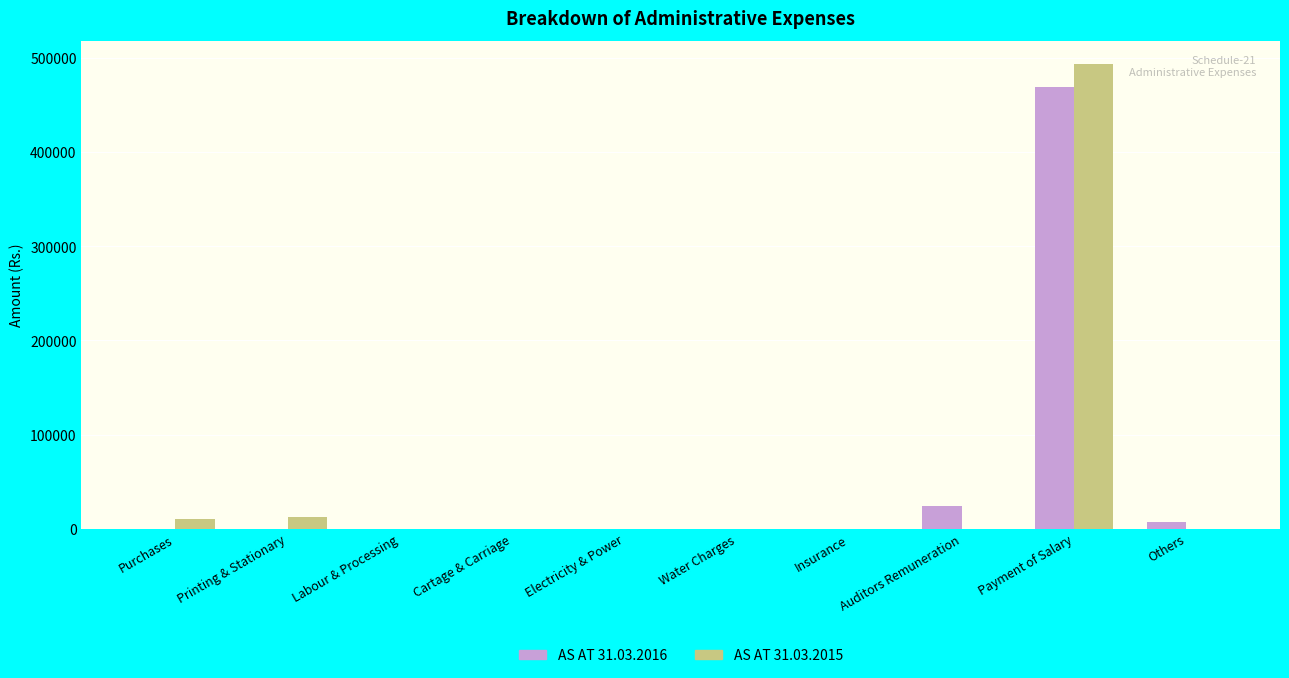

How many data points does each series have?

10